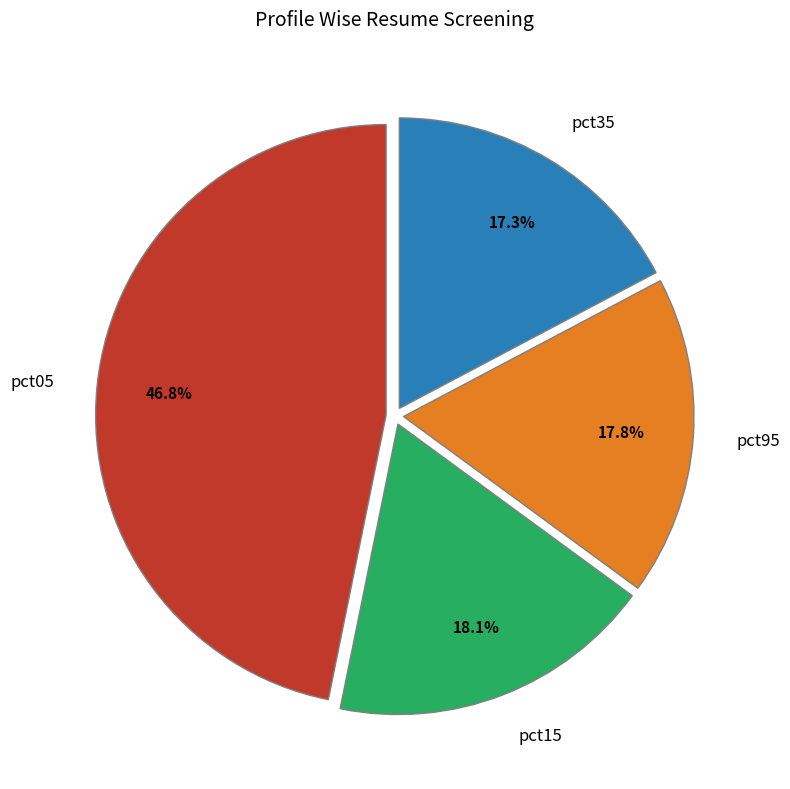

What portion of the pie excludes pct95?

82.2%